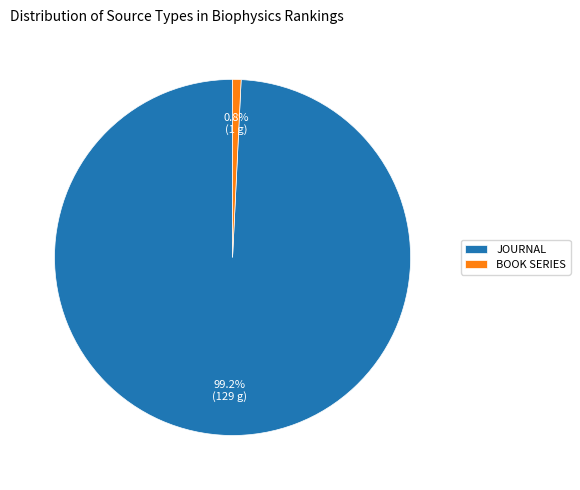

Which category has the smallest portion of the pie?

BOOK SERIES